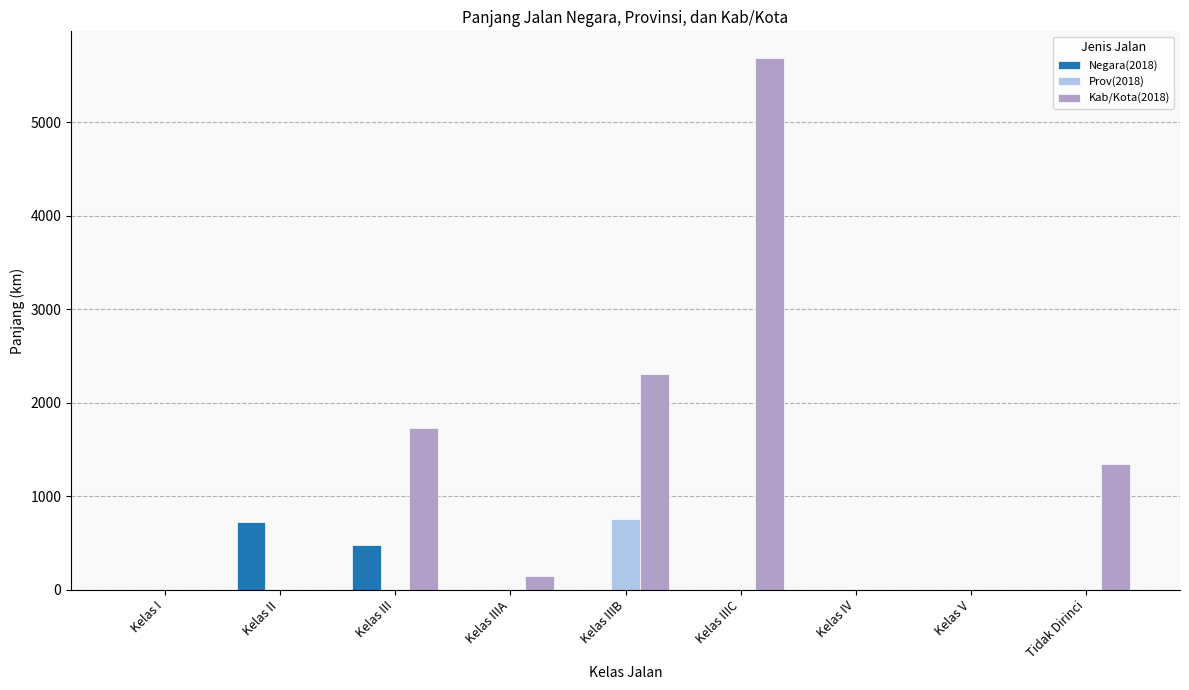

Which series has the largest total across all categories?

Kab/Kota(2018)